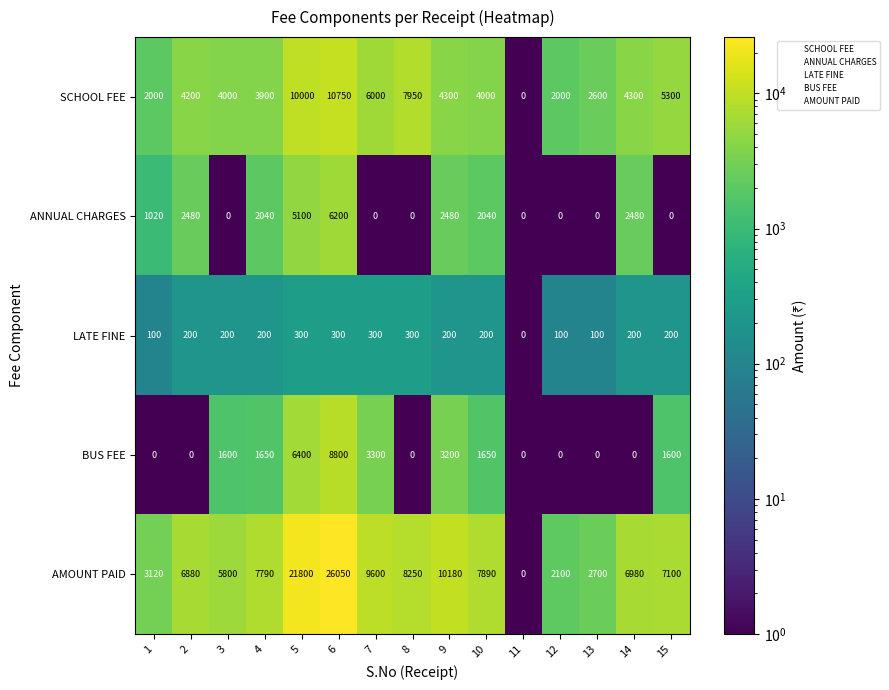

Where is SCHOOL FEE nearest to the value 5375?

15